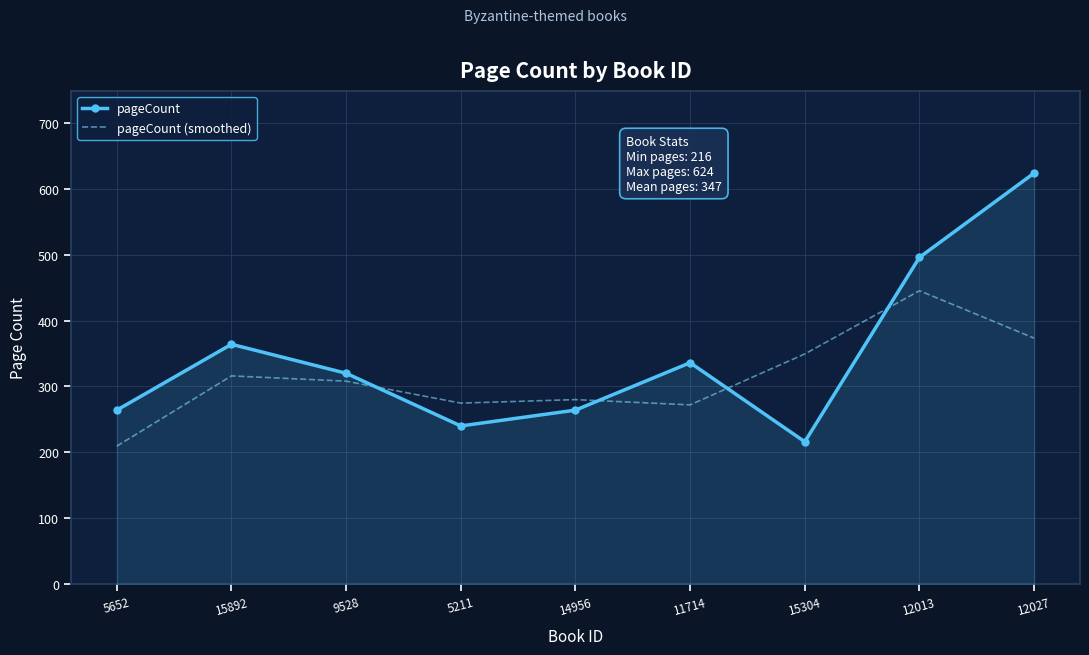

What is the minimum value for pageCount?

216.0